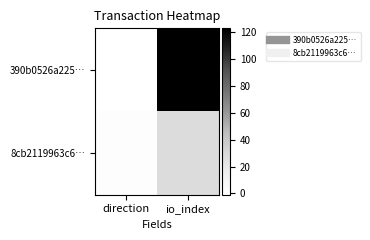

Rank the series at io_index from highest to lowest value.

390b0526a225…, 8cb2119963c6…